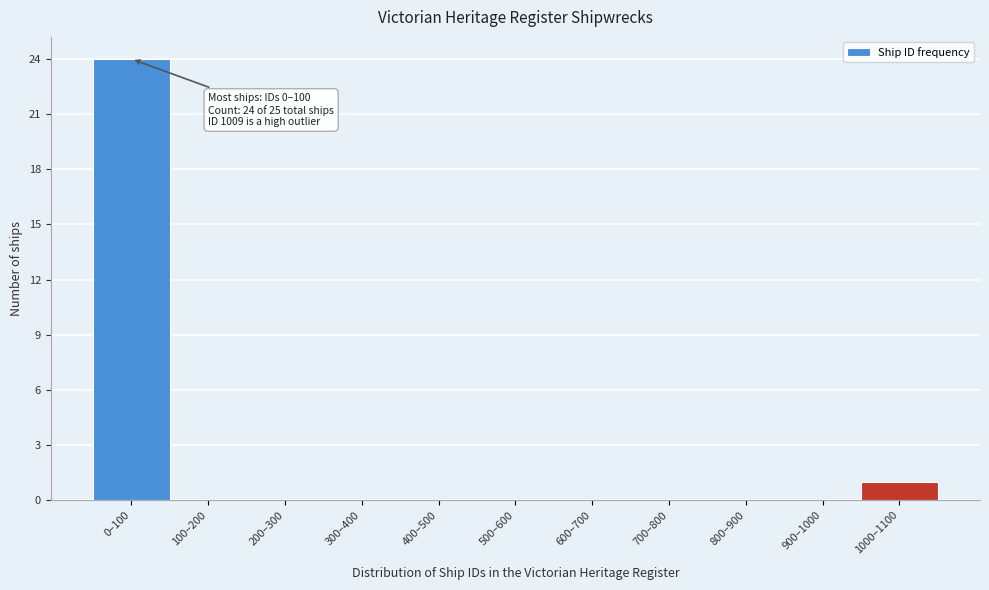

Reading left to right, list all the values displayed in this chart.

0–100=24	100–200=0	200–300=0	300–400=0	400–500=0	500–600=0	600–700=0	700–800=0	800–900=0	900–1000=0	1000–1100=1